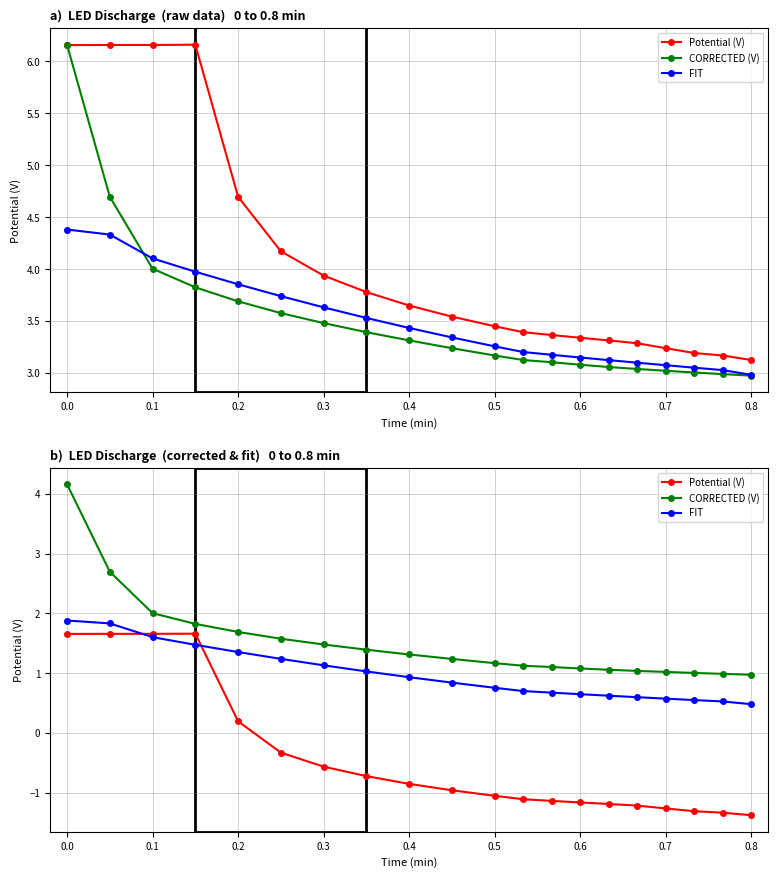

How many lines are shown in the chart?

3